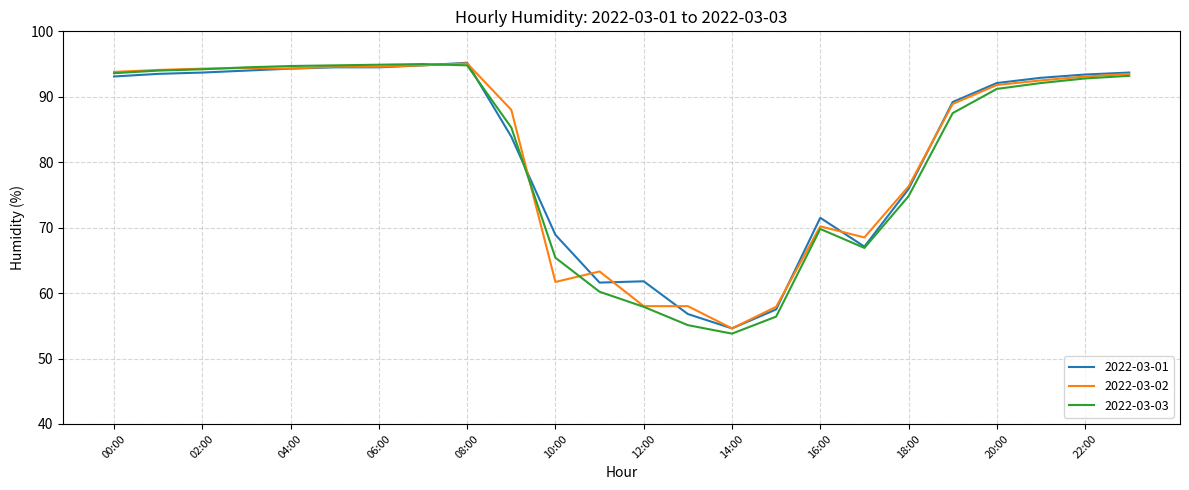

Which series has the largest range (max minus min)?

2022-03-03